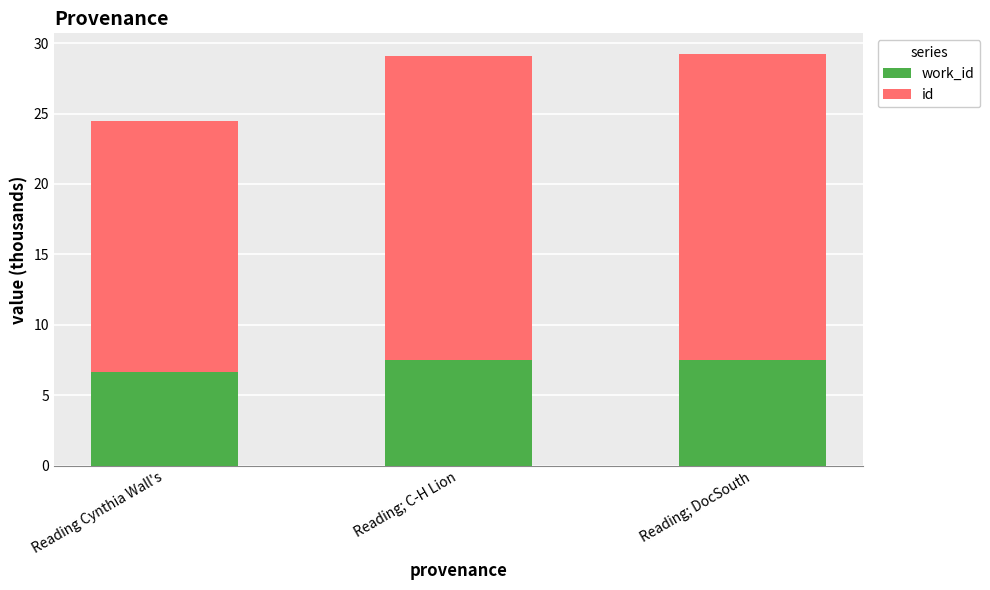

What is the total value across all series at Reading; C-H Lion?

29.1